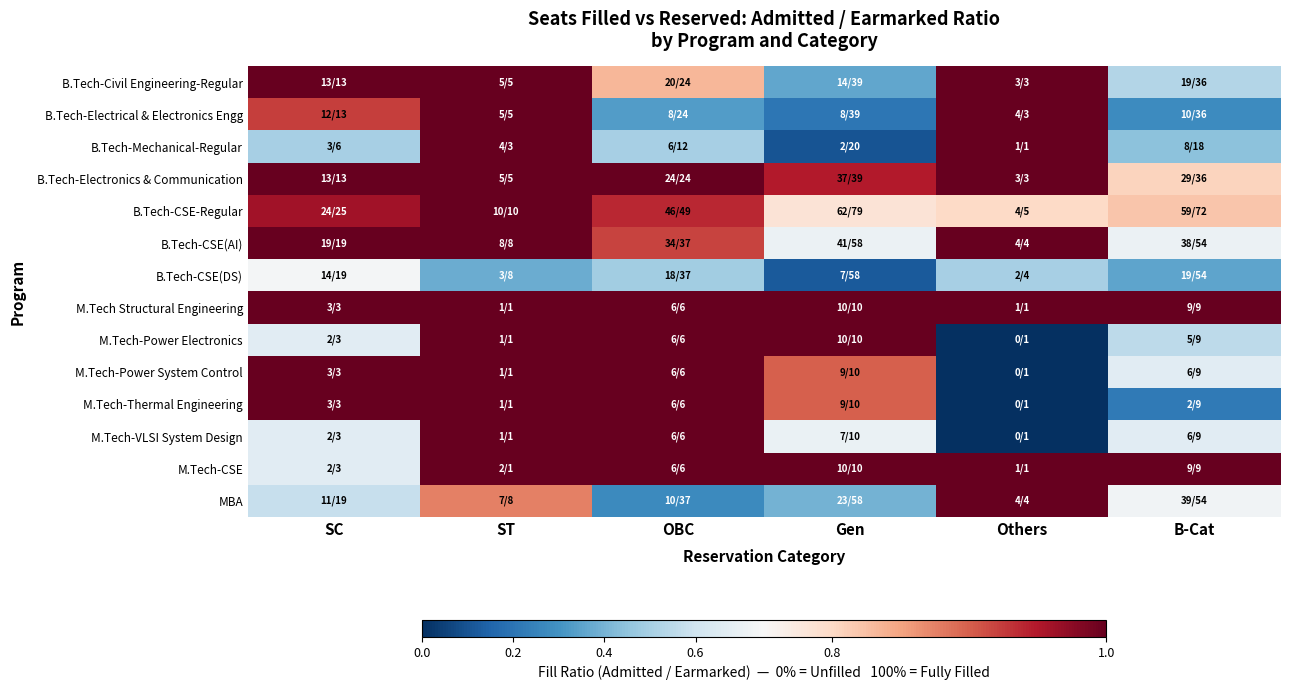

What is the total value across all series at B-Cat?

8.8